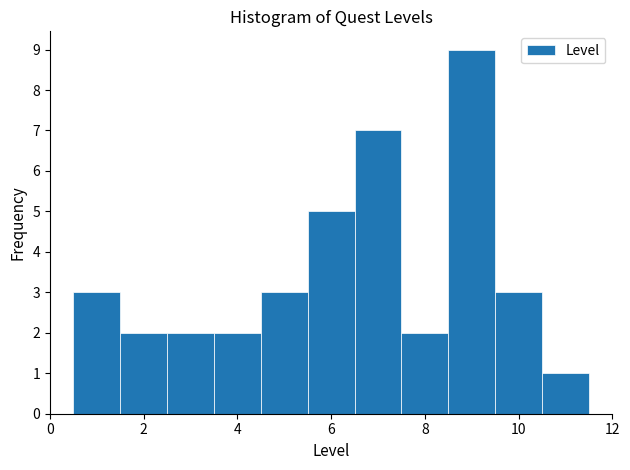

Reading left to right, list every bar in this chart as the range it spans on the x-axis followed by its height. Neither the bar edges nor the heights are printed on the chart, so give them approximately, as read against the axes.

0.5 to 1.5: 3
1.5 to 2.5: 2
2.5 to 3.5: 2
3.5 to 4.5: 2
4.5 to 5.5: 3
5.5 to 6.5: 5
6.5 to 7.5: 7
7.5 to 8.5: 2
8.5 to 9.5: 9
9.5 to 10.5: 3
10.5 to 11.5: 1